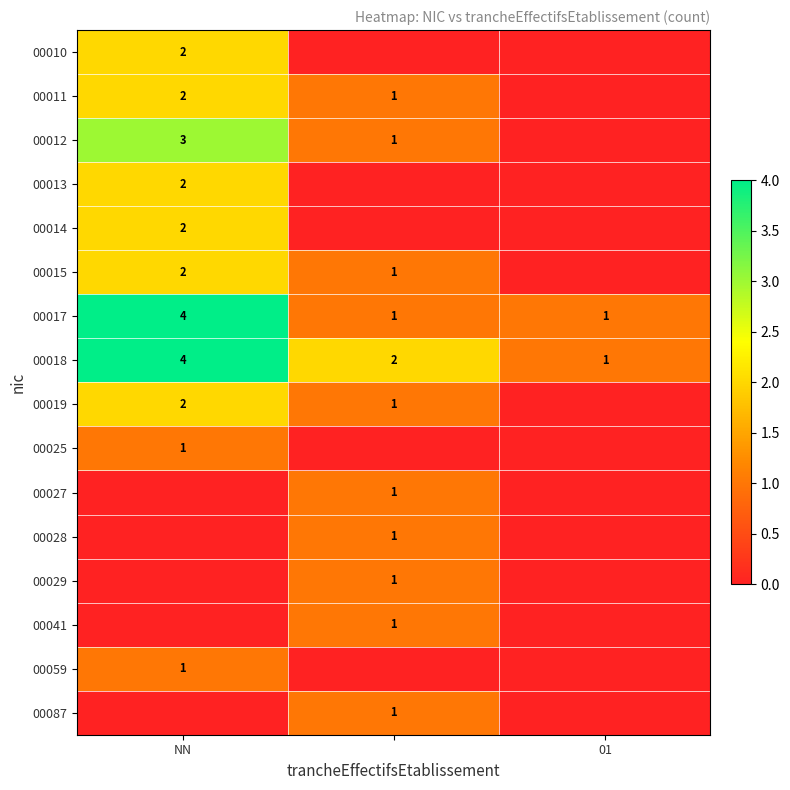

The value of 00018 at NN is 4. True or false?

True